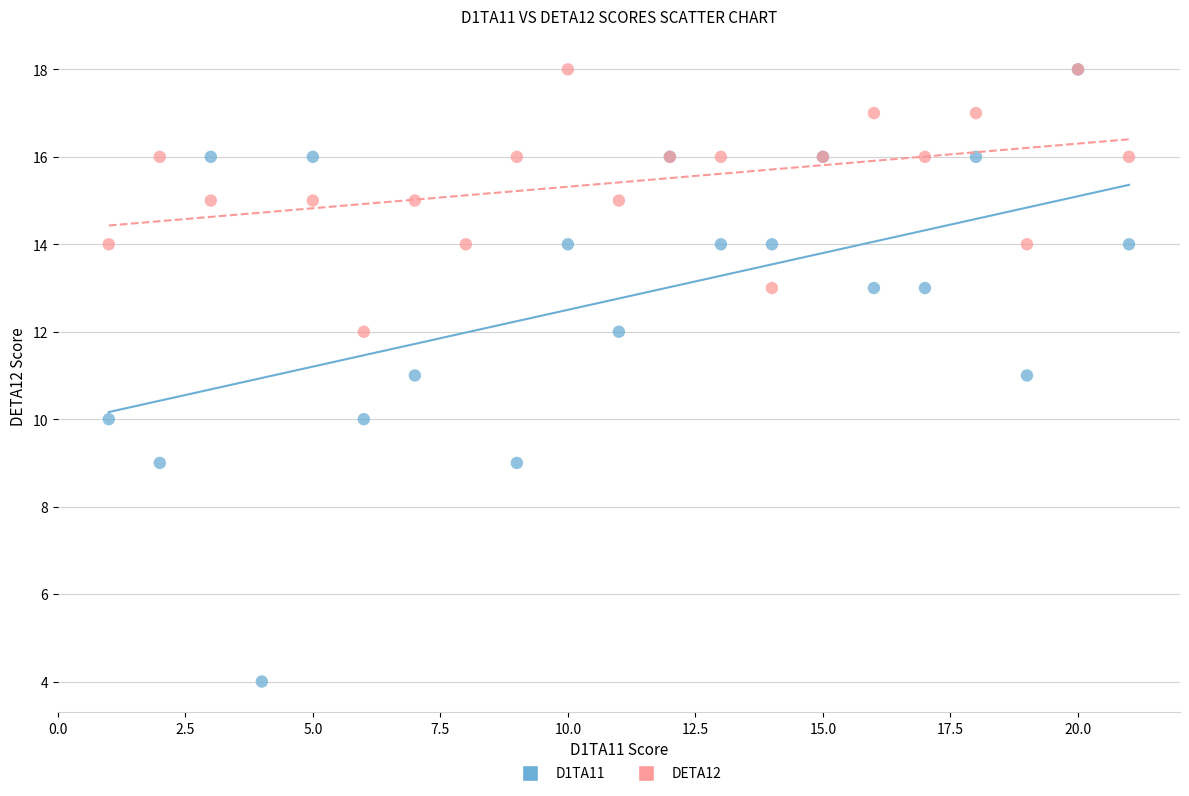

Which series contains the lowest Y value?

D1TA11